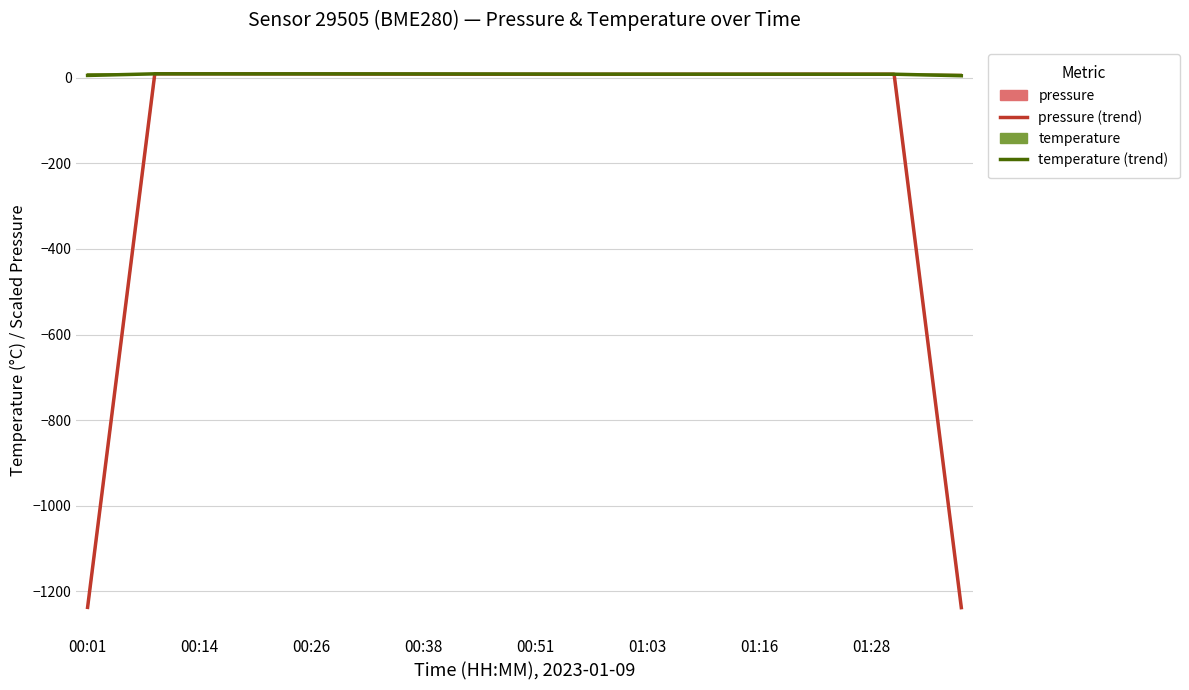

At which category does temperature (trend) reach its first local peak?

00:38